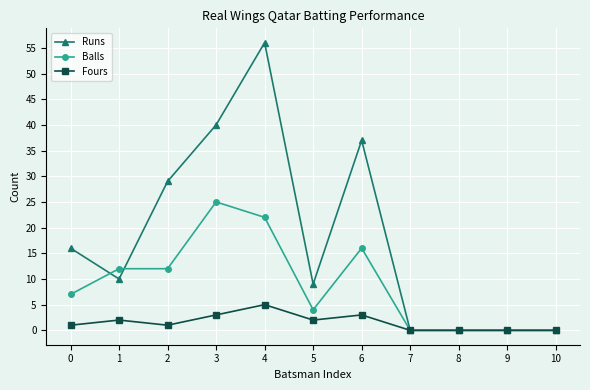

Count the Balls values in the range 0 to 16.

9